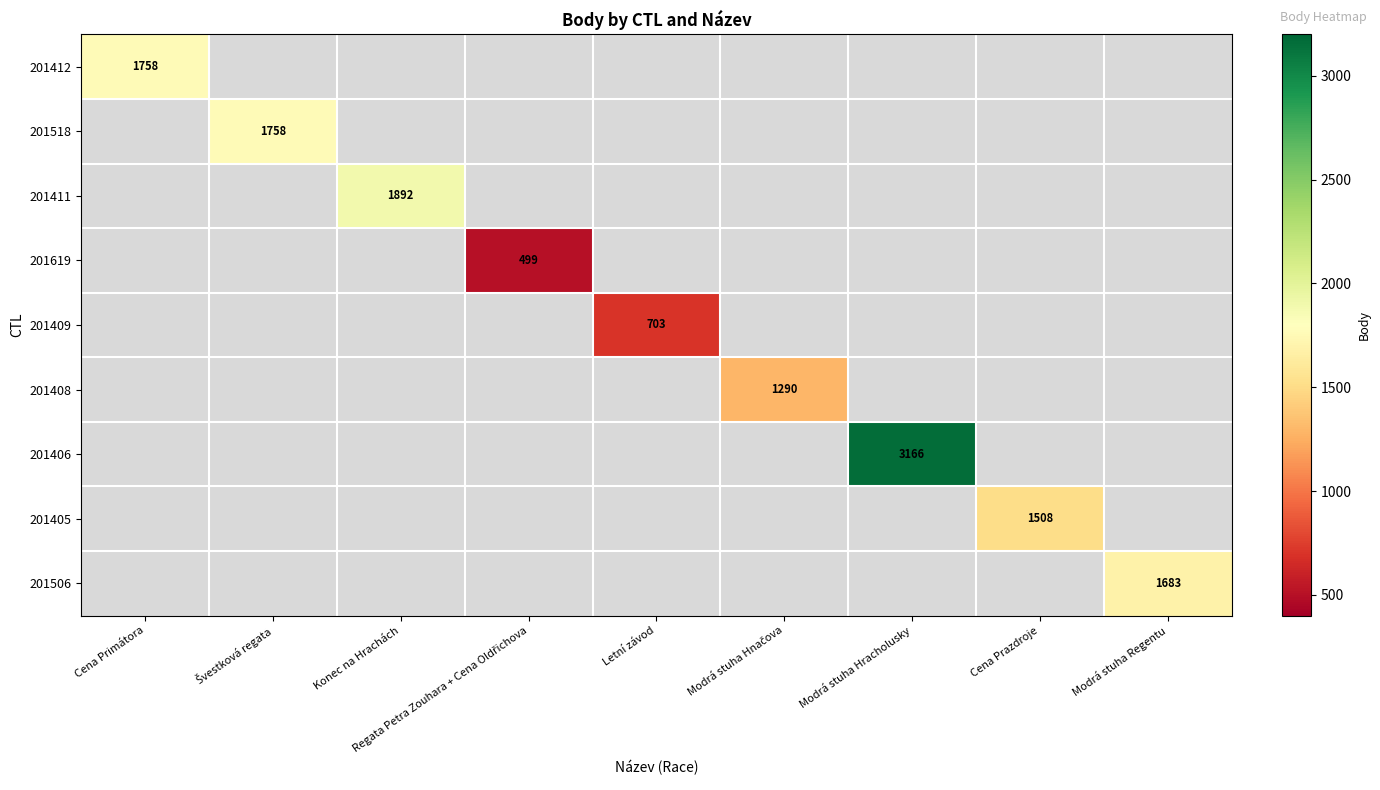

The value of 201406 at Modrá stuha Hracholusky is 1028. True or false?

False